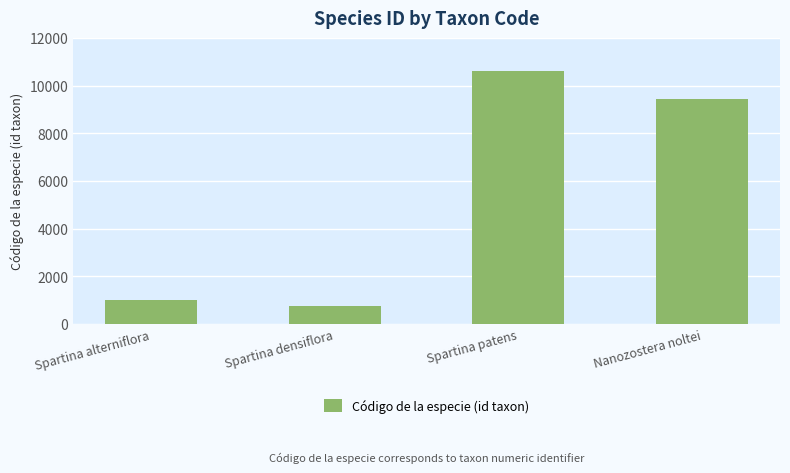

Reading left to right, what are all the values shown in this chart?

Spartina alterniflora=989	Spartina densiflora=765	Spartina patens=10608	Nanozostera noltei=9445